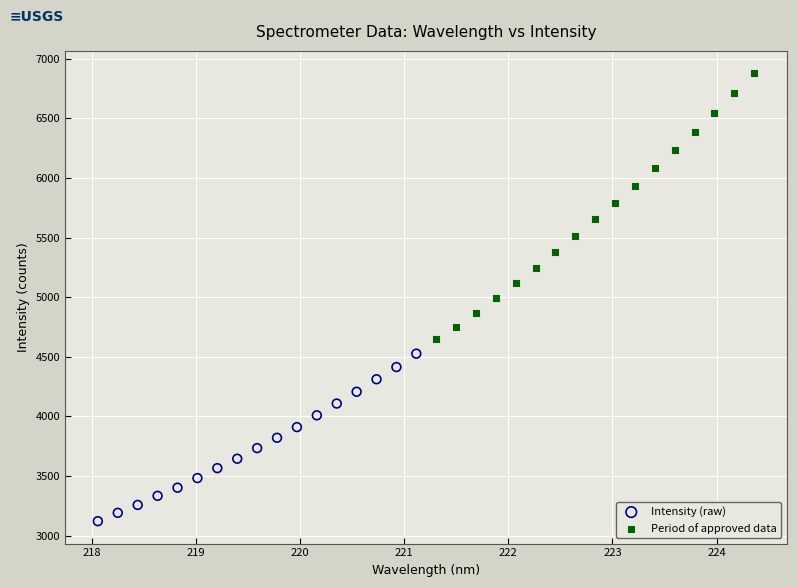

Which series has the largest Y range (max minus min)?

Period of approved data